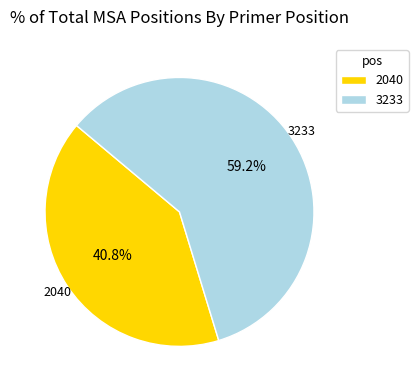

What is the smallest slice in the pie chart?

2040